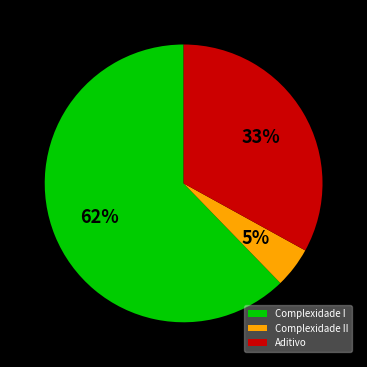

Is there any slice that represents more than half of the pie?

Yes